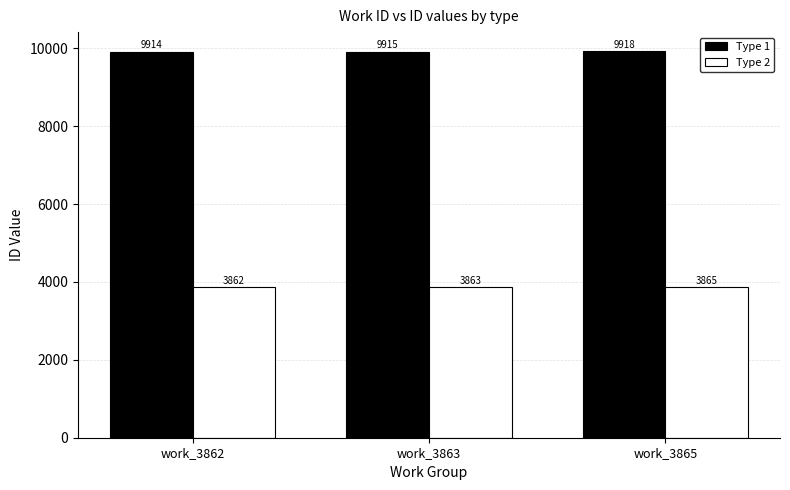

Is the value of Type 2 at work_3865 greater than the value of Type 1 at work_3863?

No